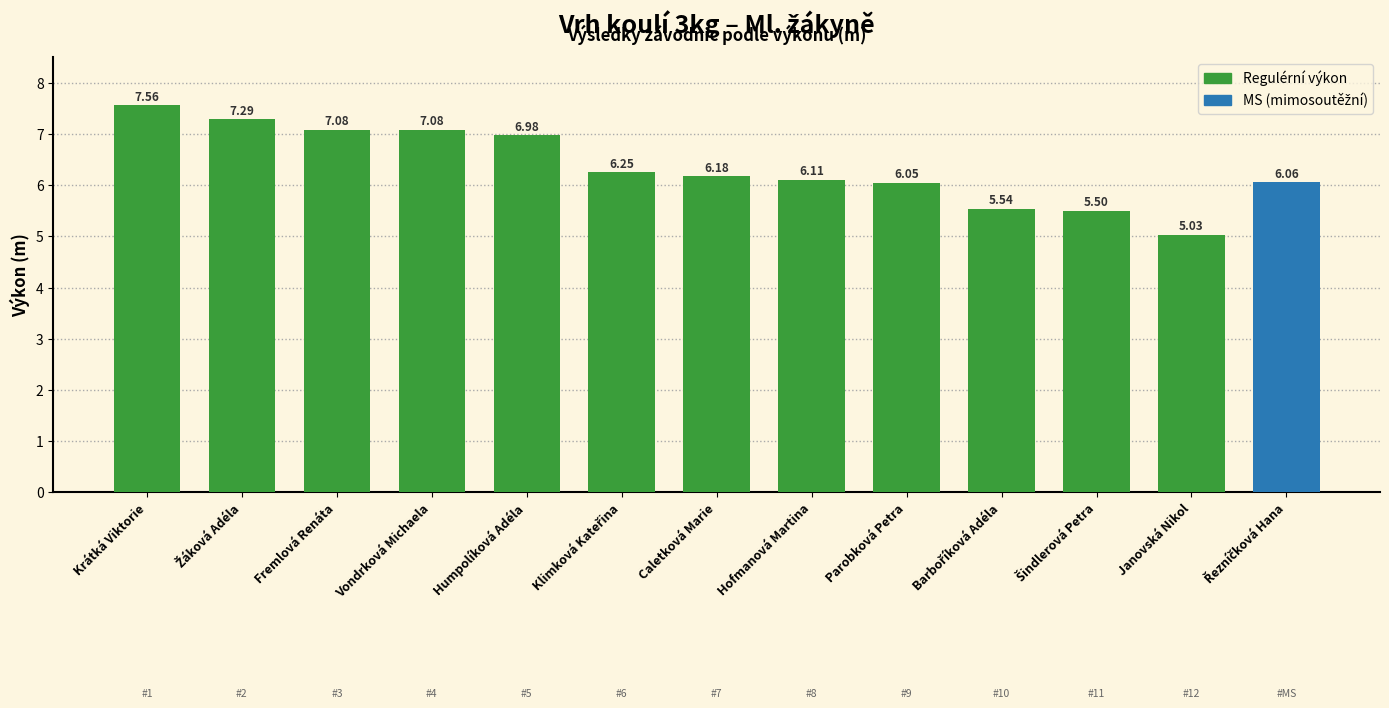

True or false: the data shows 6.2 at Caletková Marie.

True